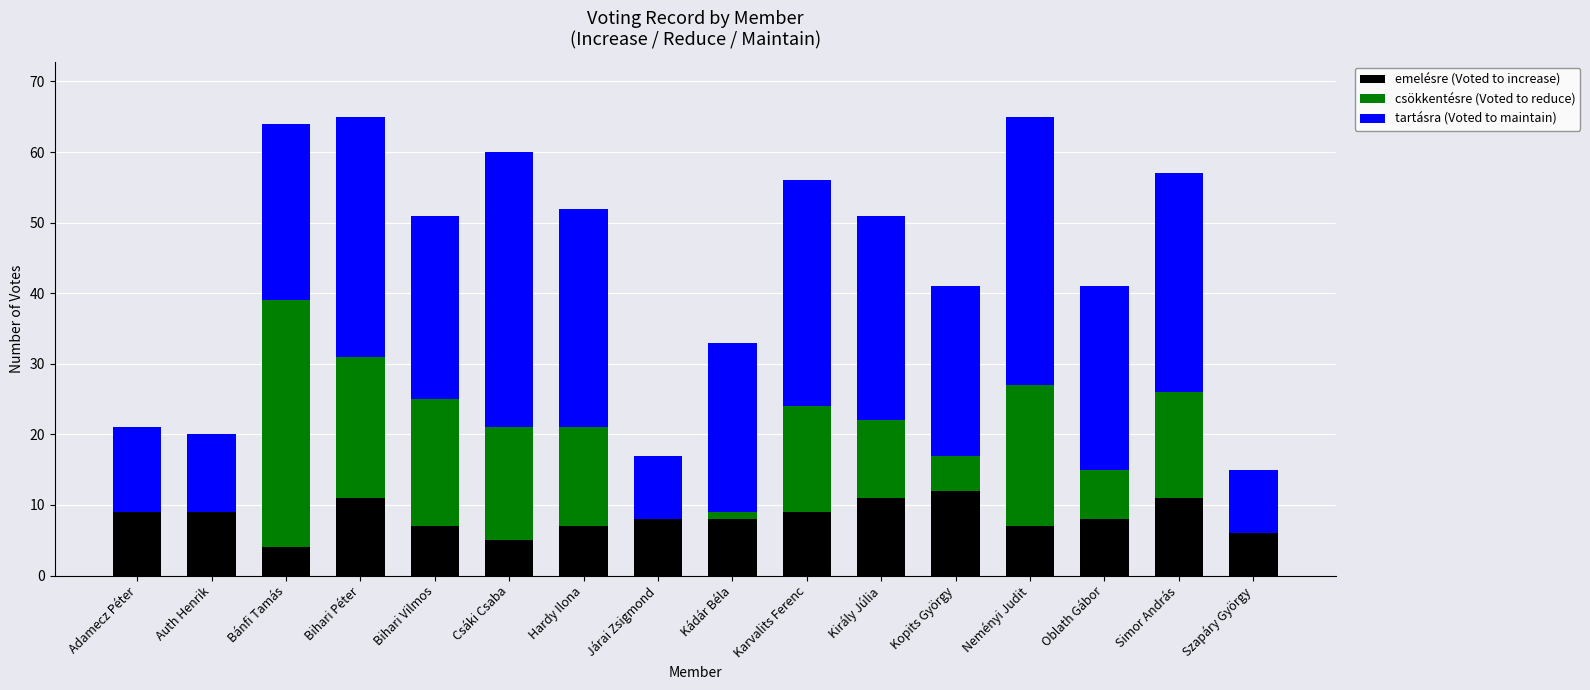

What is the maximum value for emelésre (Voted to increase)?

12